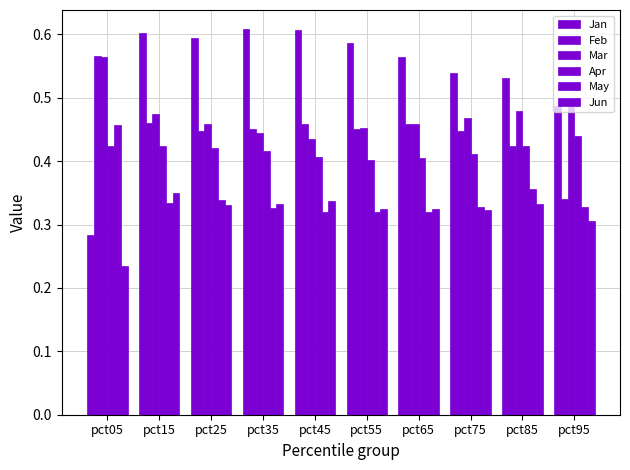

How many Jan values are between 0 and 1?

10